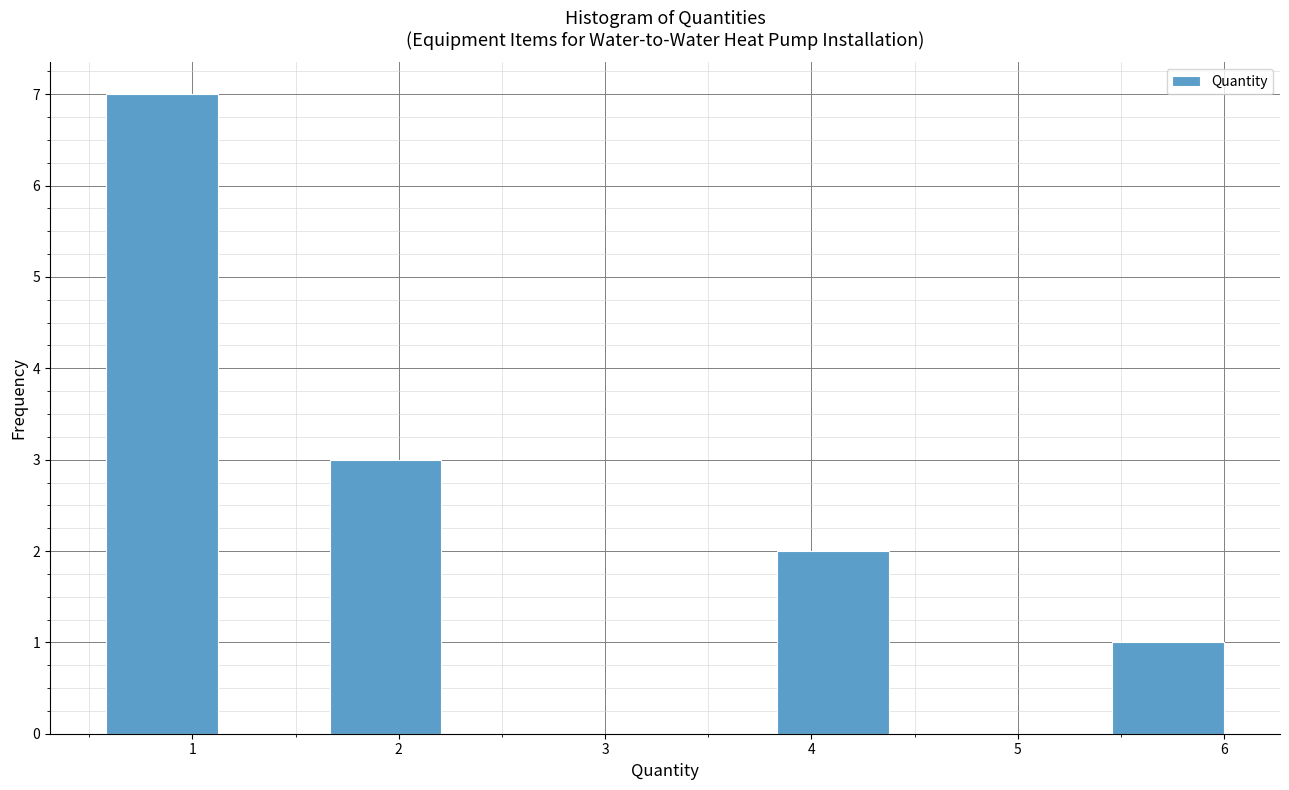

How tall is the bar that spans 0.6 to 1.1 on the x-axis? Neither the bar edges nor the heights are printed on the chart, so give them approximately, as read against the axes.

7